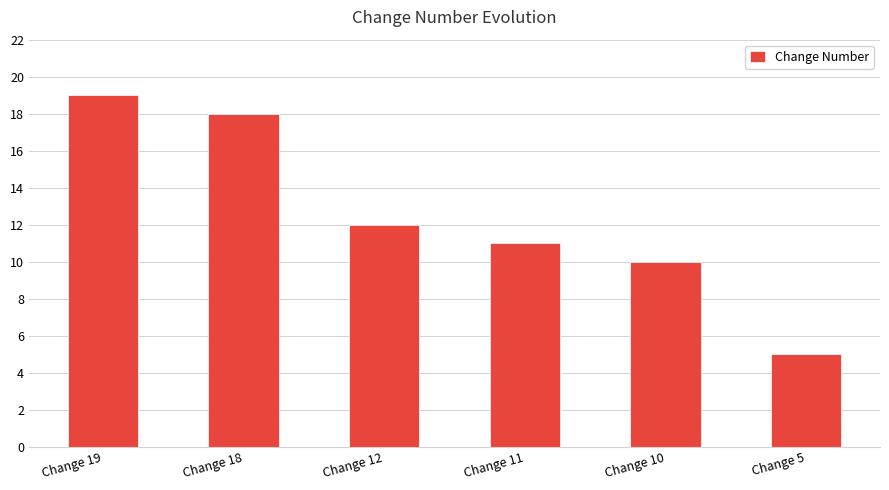

Are the bars horizontal?

No